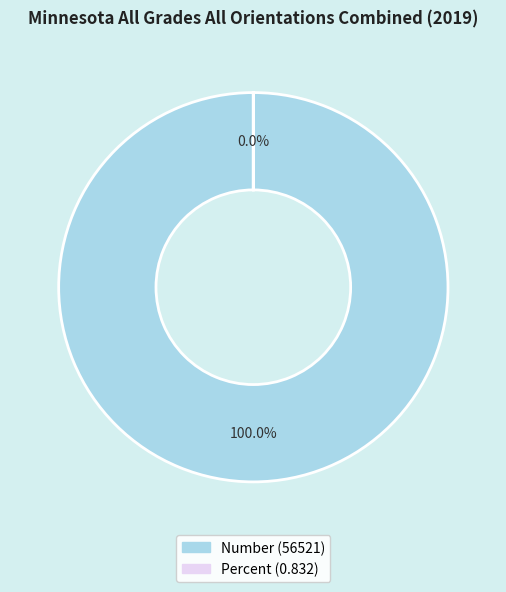

The Number slice represents 100% of the pie. True or false?

True